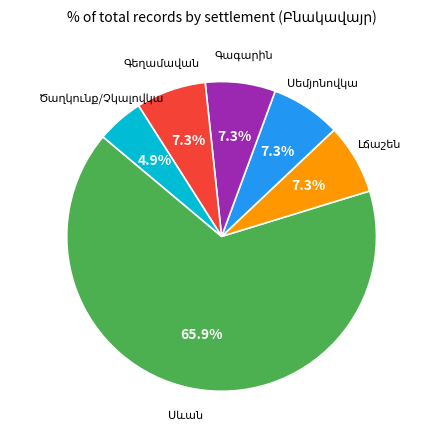

Is there a majority slice in this chart?

Yes